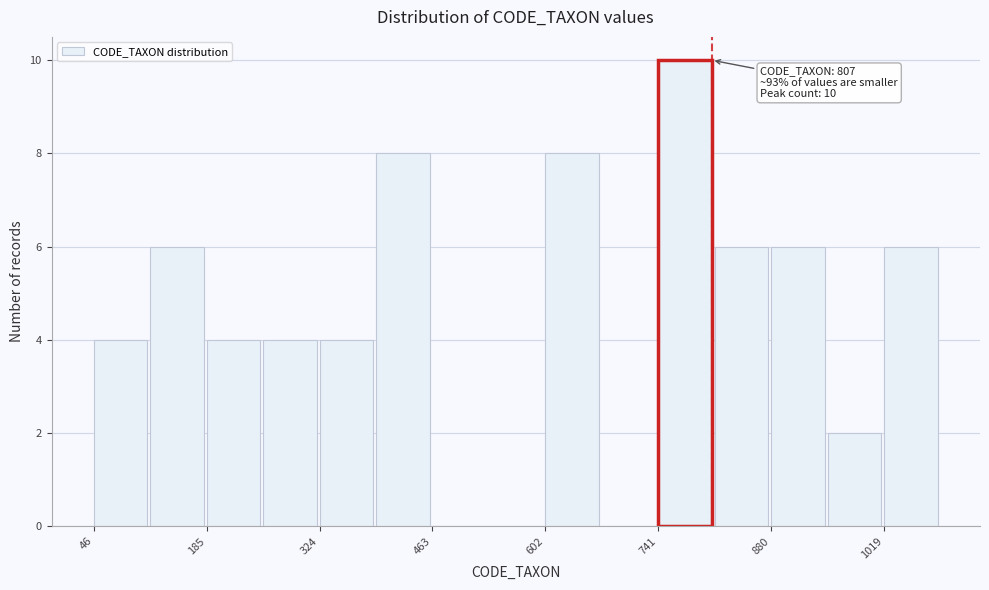

Read against the x-axis, roughly where is the centre of the tallest bar?

780